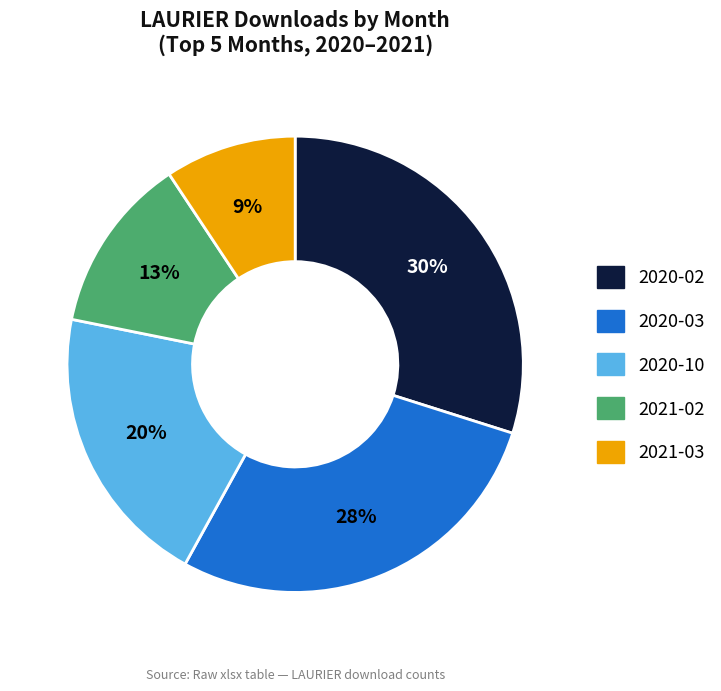

To the nearest percent, what is the average slice percentage?

20%